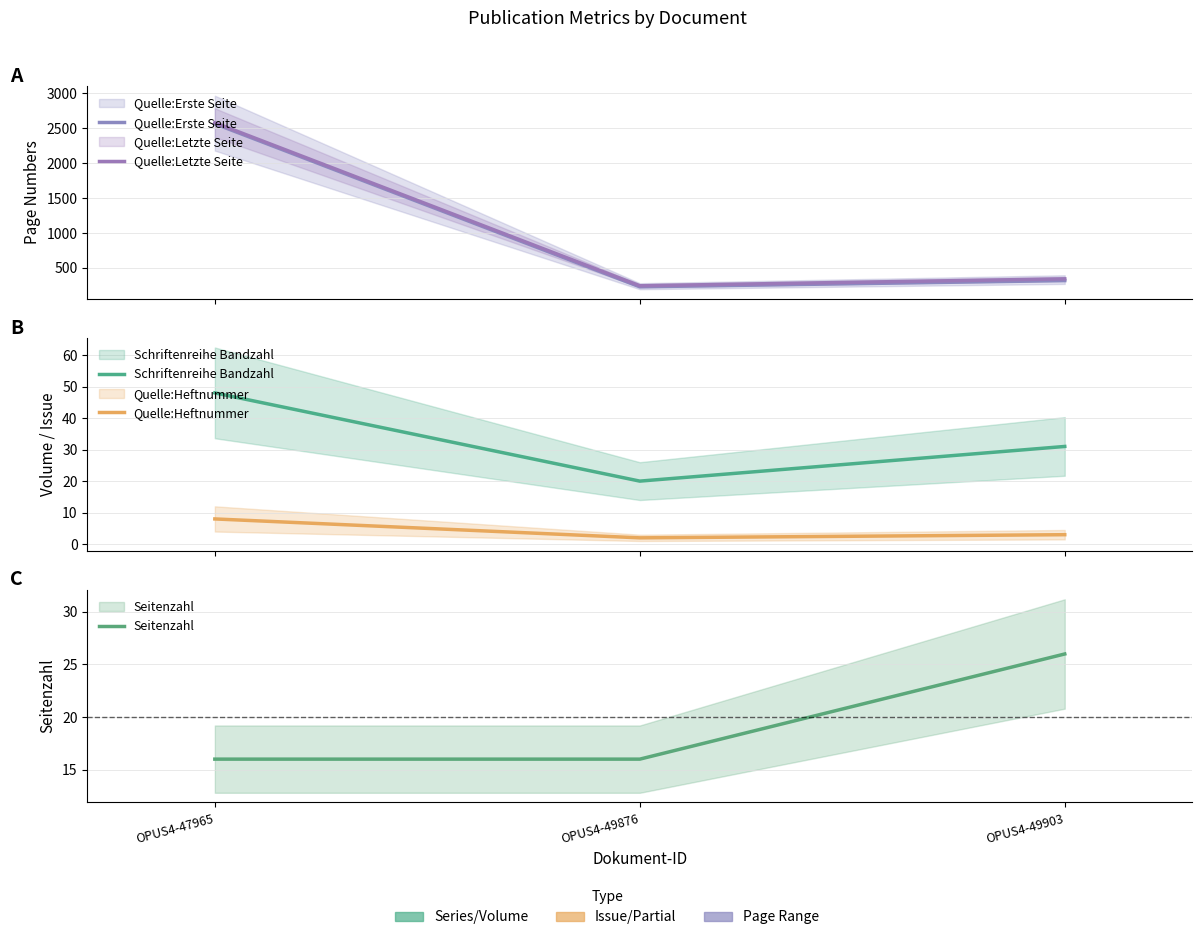

The Schriftenreihe Bandzahl series shows 31 at OPUS4-49876. True or false?

False